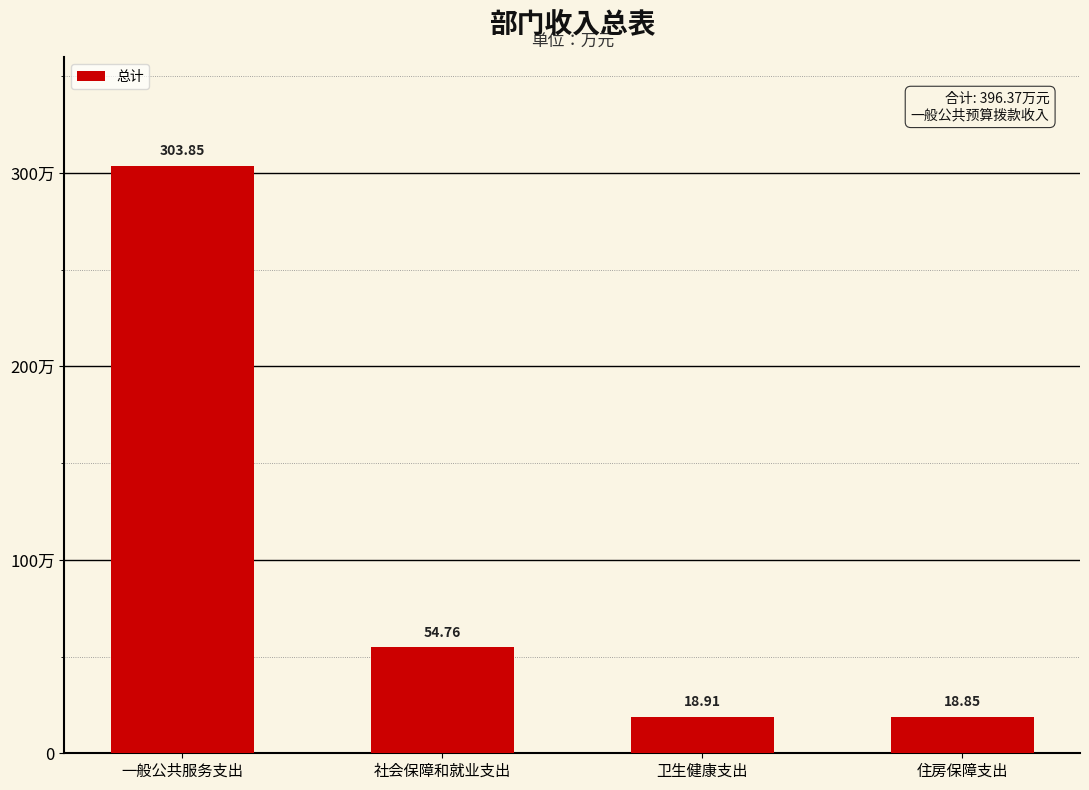

Is it true that the value at 卫生健康支出 is 18.9?

True